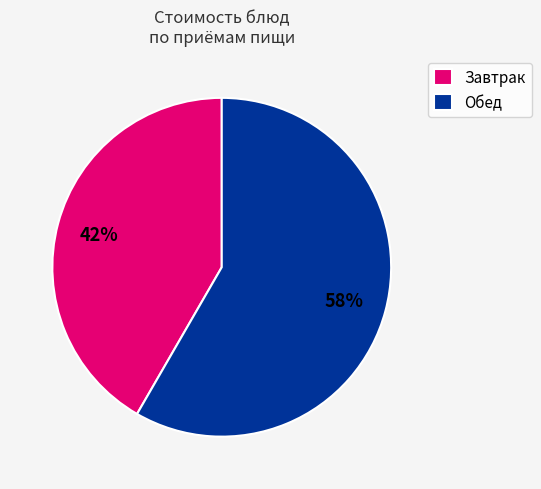

True or false: Обед accounts for 70% of the total.

False